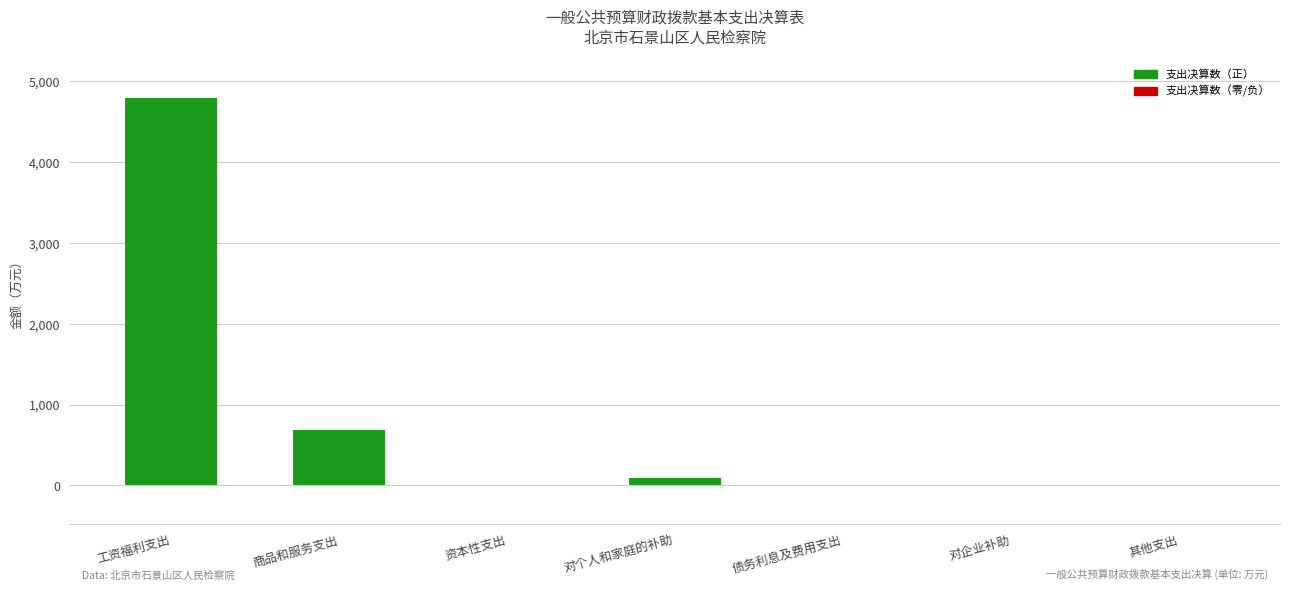

What is the greatest value displayed?

4797.9